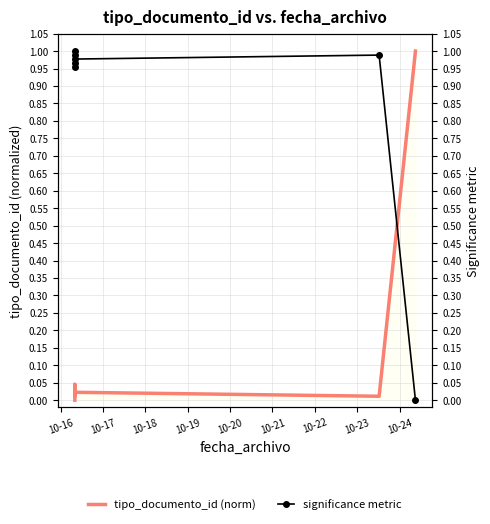

Is this an area chart (filled region under the line)?

No